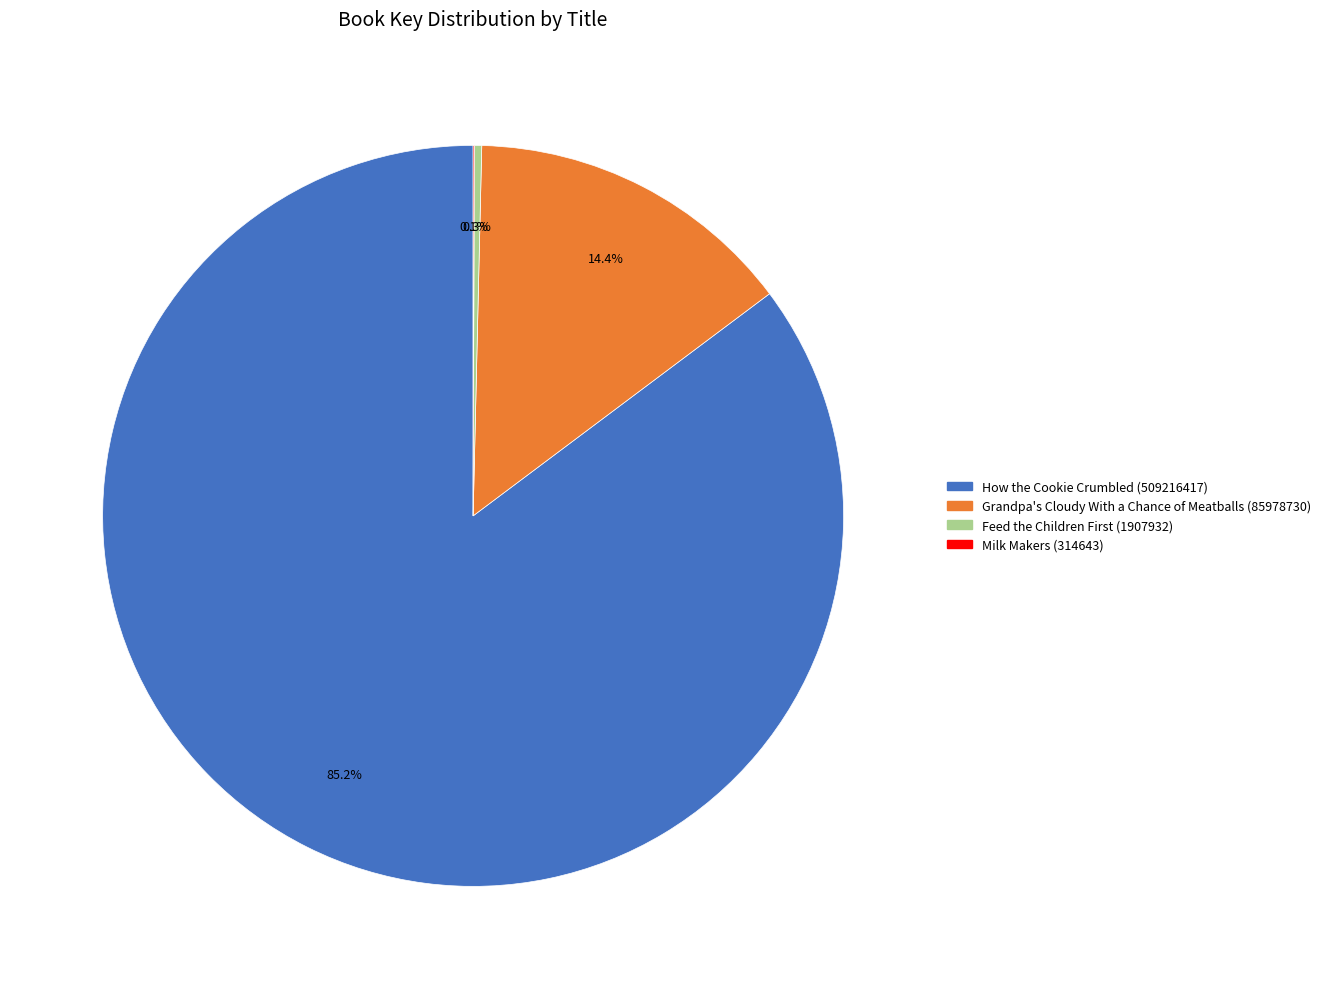

Which slice is the largest?

How the Cookie Crumbled (509216417)